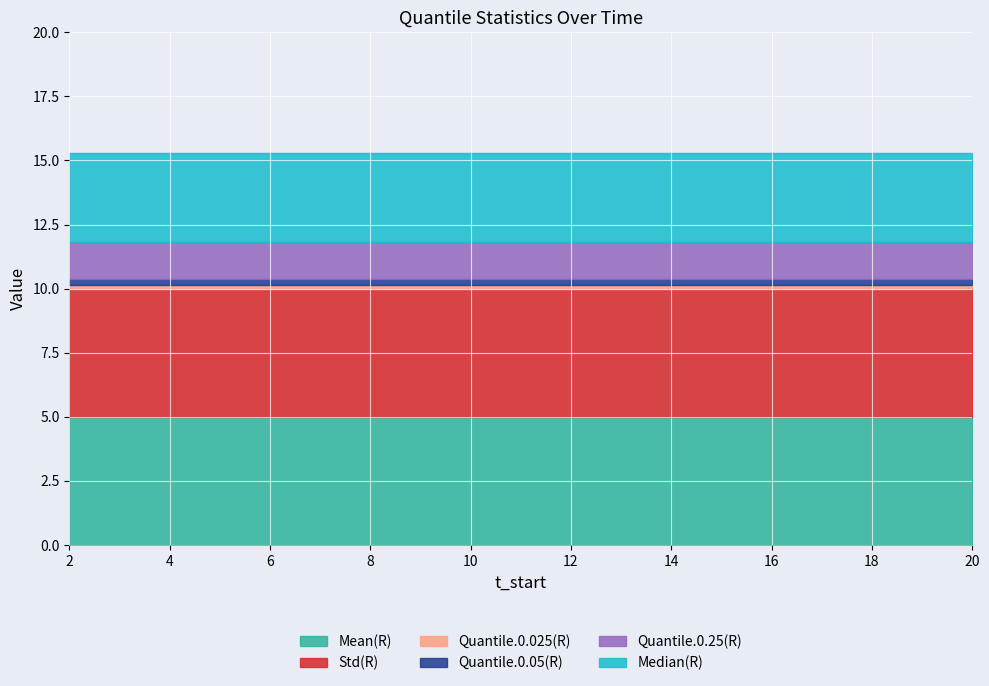

True or false: Quantile.0.025(R) and Quantile.0.05(R) cross at least once.

False